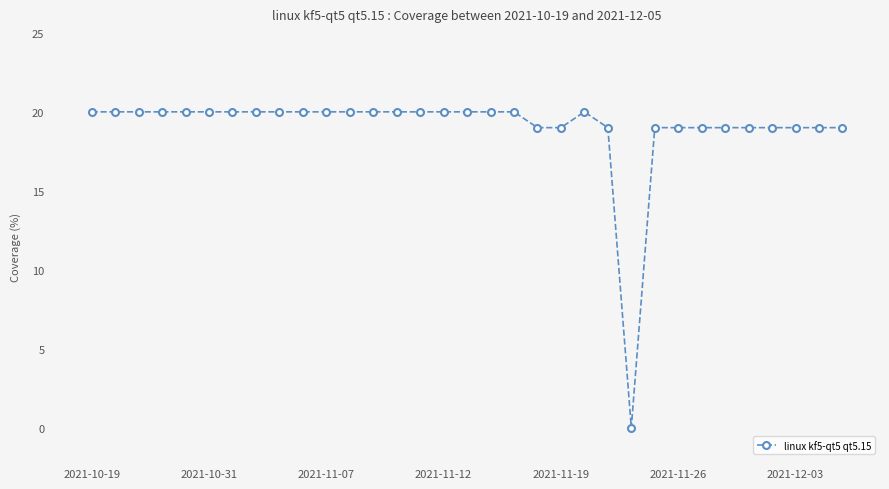

What is the difference between the maximum and minimum values?

20